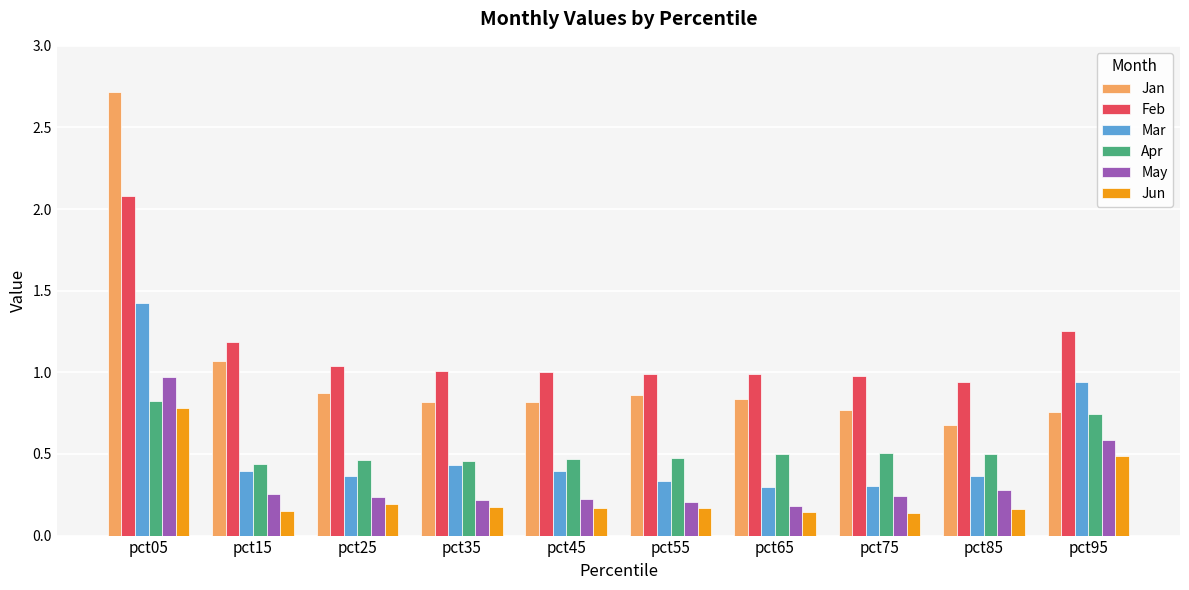

Are the bars horizontal?

No